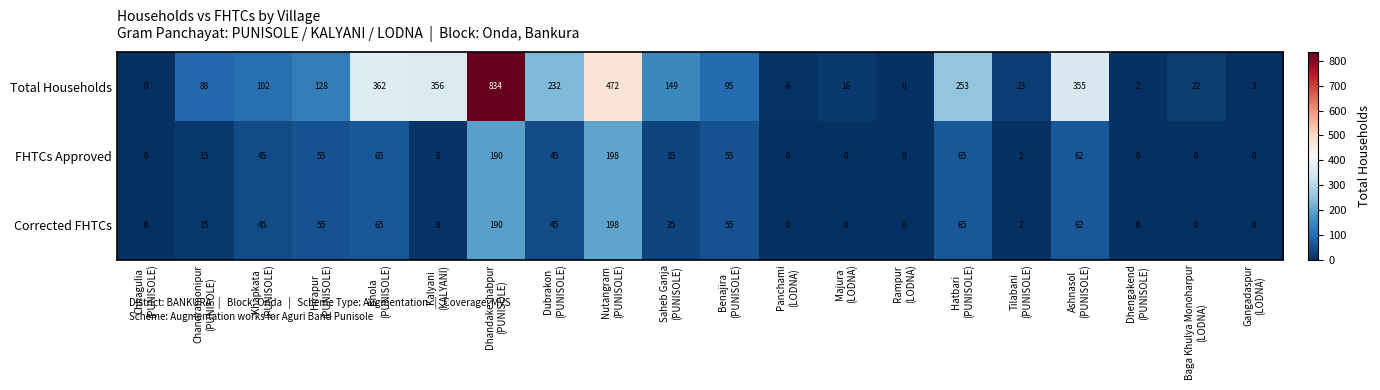

Which series has the largest range (max minus min)?

Total Households